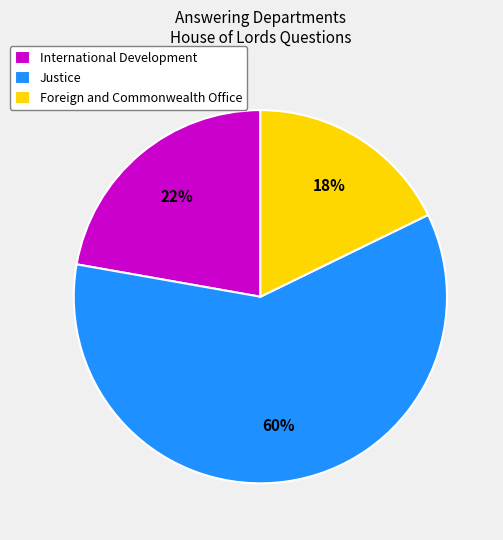

How many slices are in this pie chart?

3